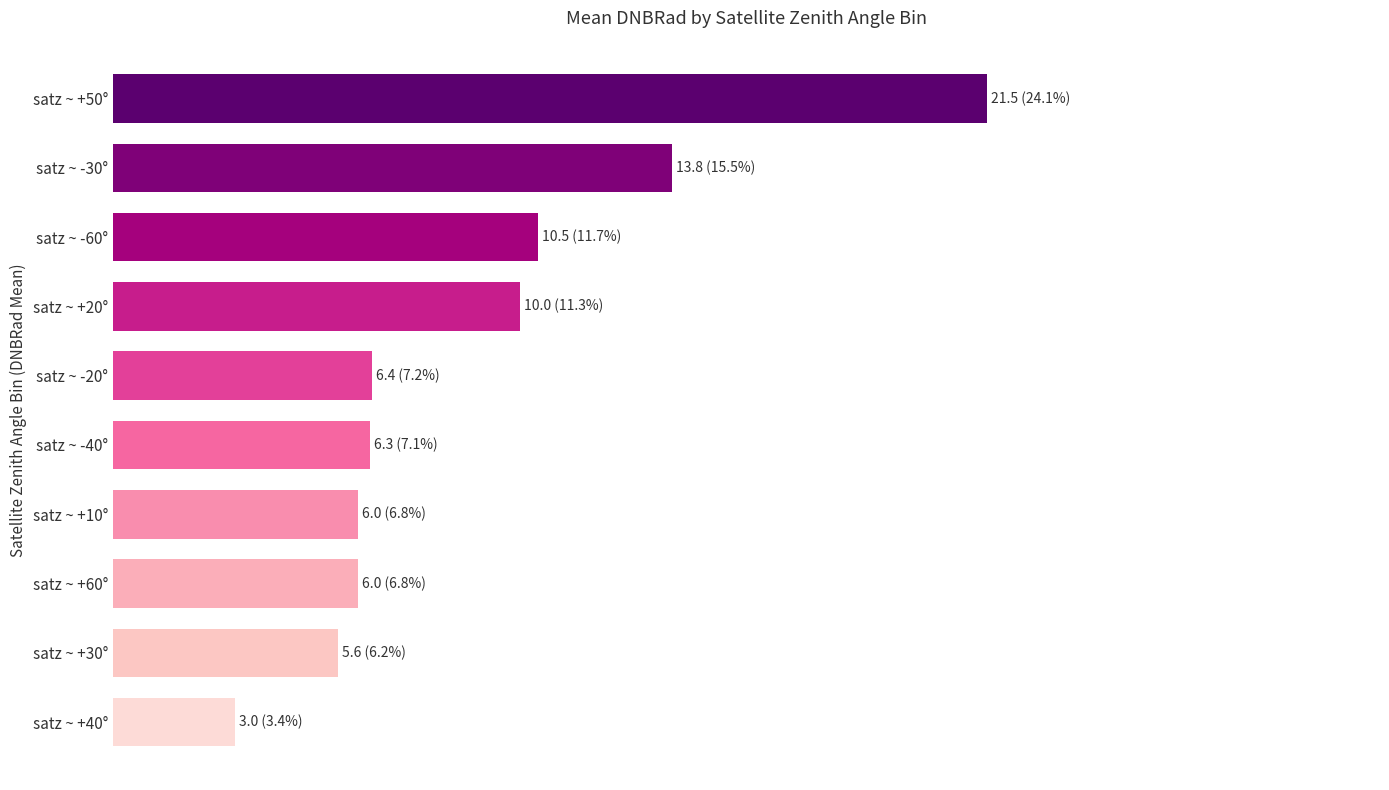

What is the maximum value shown in the chart?

21.5